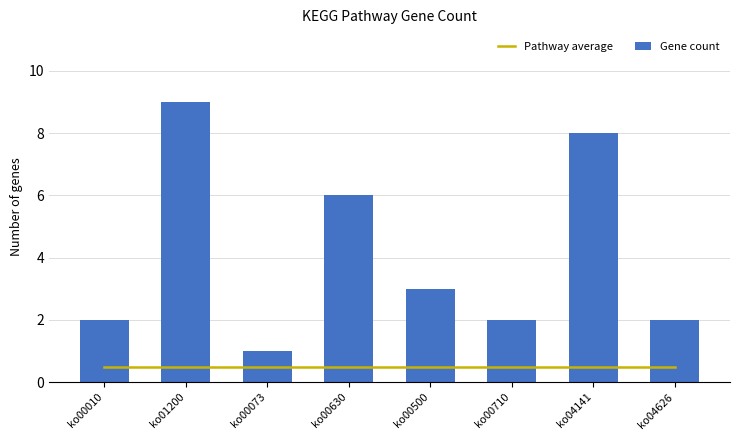

What is the sum of the Gene count values at ko04141 and ko01200?

17